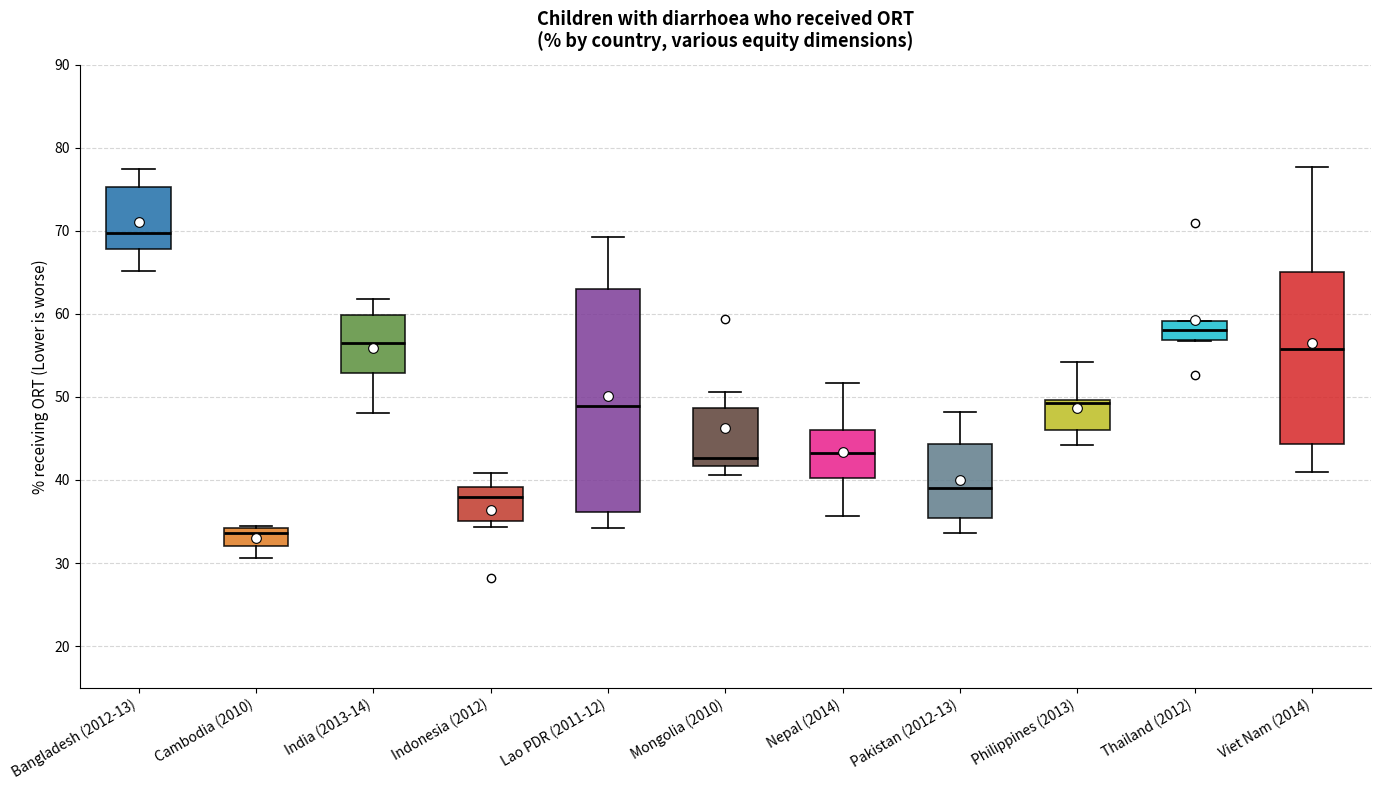

Reading left to right, read every box against the y-axis: the position of its median line, the range the box covers, and the ends of its whiskers. The values are not printed on the chart, so give them approximately, as read against the axis.

Bangladesh (2012-13): median 70, box 68 to 75, whiskers 65 to 78
Cambodia (2010): median 34 (just below the box's upper edge), box 32 to 34, whiskers 31 to 34
India (2013-14): median 57, box 53 to 60, whiskers 48 to 62
Indonesia (2012): median 38, box 35 to 39, whiskers 34 to 41
Lao PDR (2011-12): median 49, box 36 to 63, whiskers 34 to 69
Mongolia (2010): median 43, box 42 to 49, whiskers 41 to 51
Nepal (2014): median 43, box 40 to 46, whiskers 36 to 52
Pakistan (2012-13): median 39, box 35 to 44, whiskers 34 to 48
Philippines (2013): median 49, box 46 to 50, whiskers 44 to 54
Thailand (2012): median 58, box 57 to 59, whiskers 57 to 59
Viet Nam (2014): median 56, box 44 to 65, whiskers 41 to 78